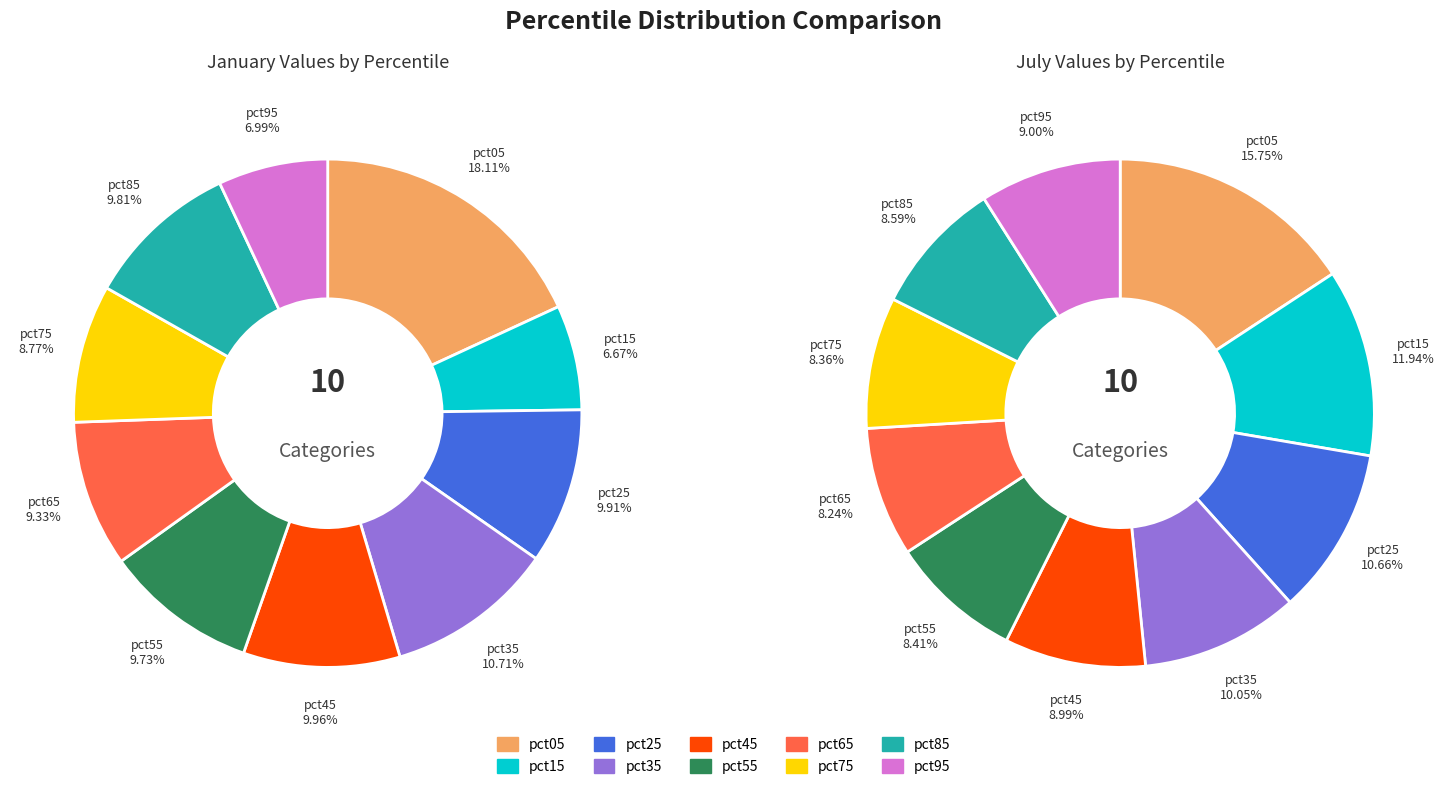

Count the number of slices in the pie.

10